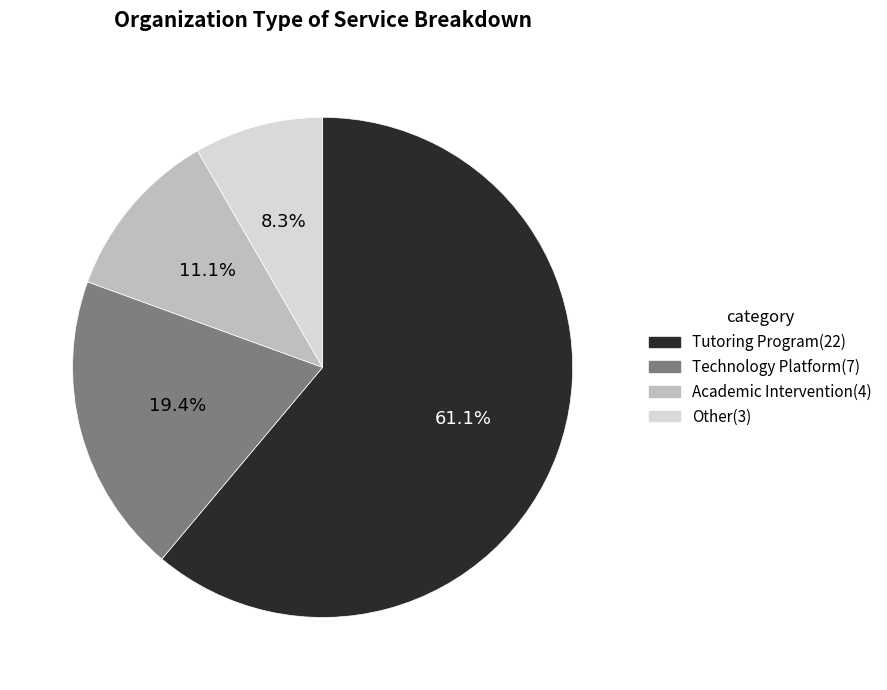

How many segments does this pie chart have?

4